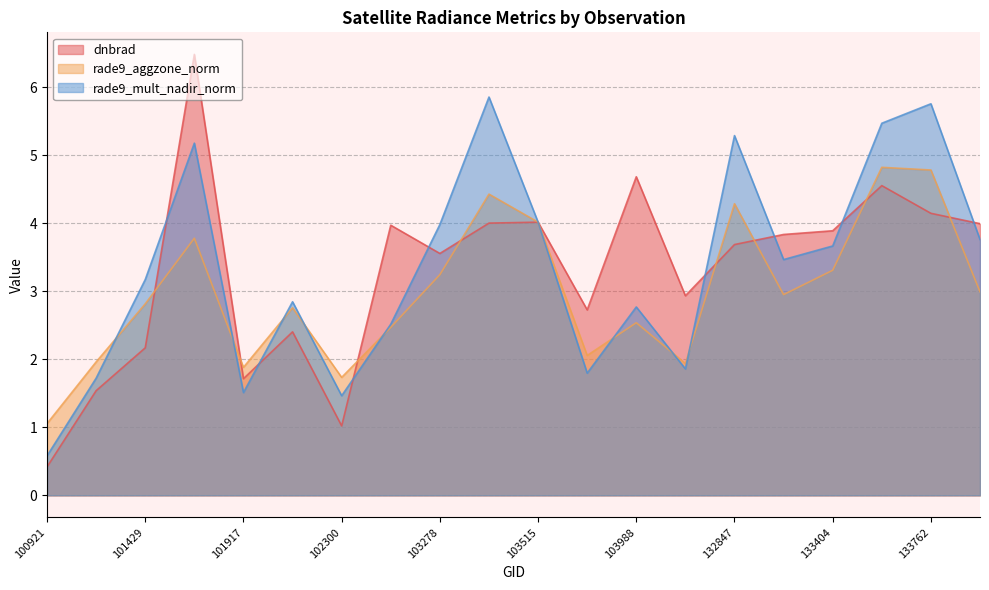

Which series has the largest range (max minus min)?

dnbrad